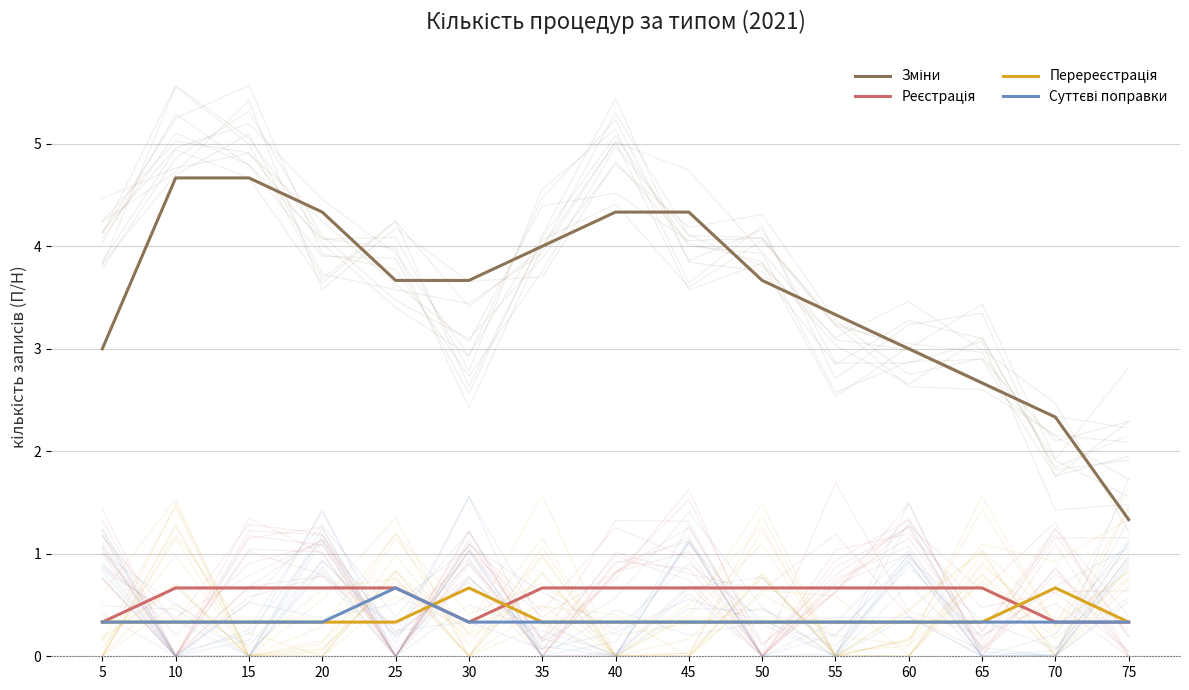

What is the maximum value shown in the chart?

4.7